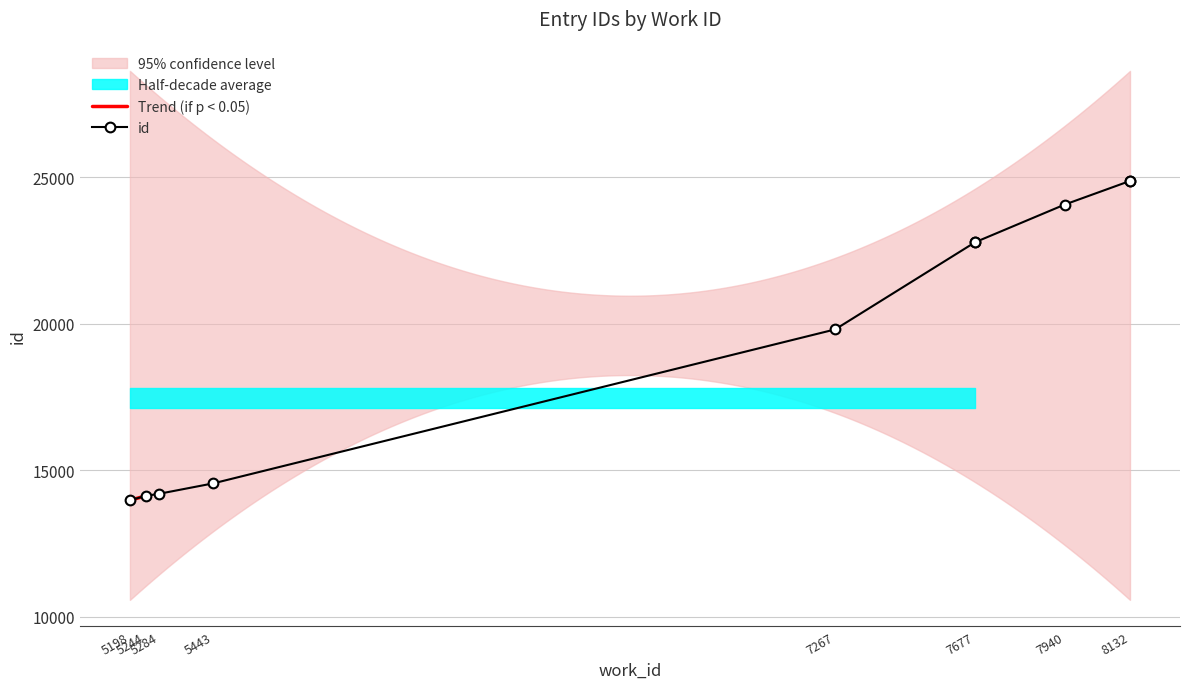

The value at 5284 is 20273. True or false?

False